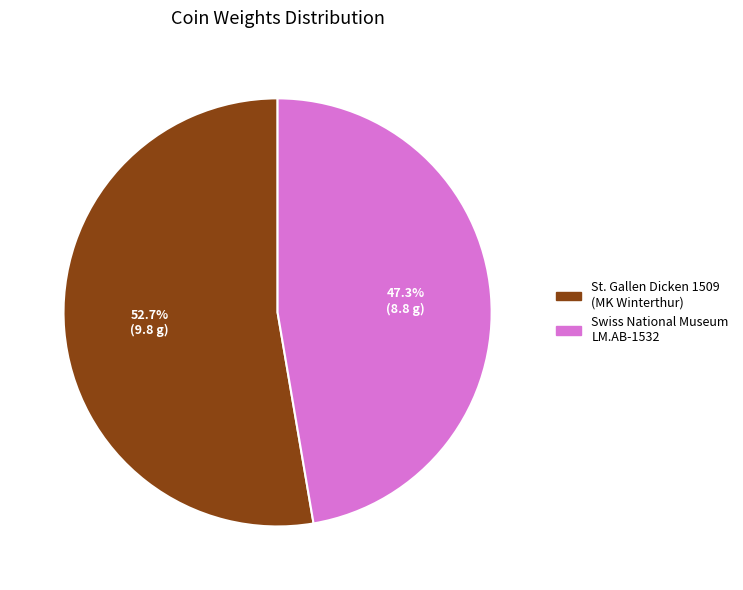

How much of the chart is everything except St. Gallen Dicken 1509 (MK Winterthur)?

47.3%